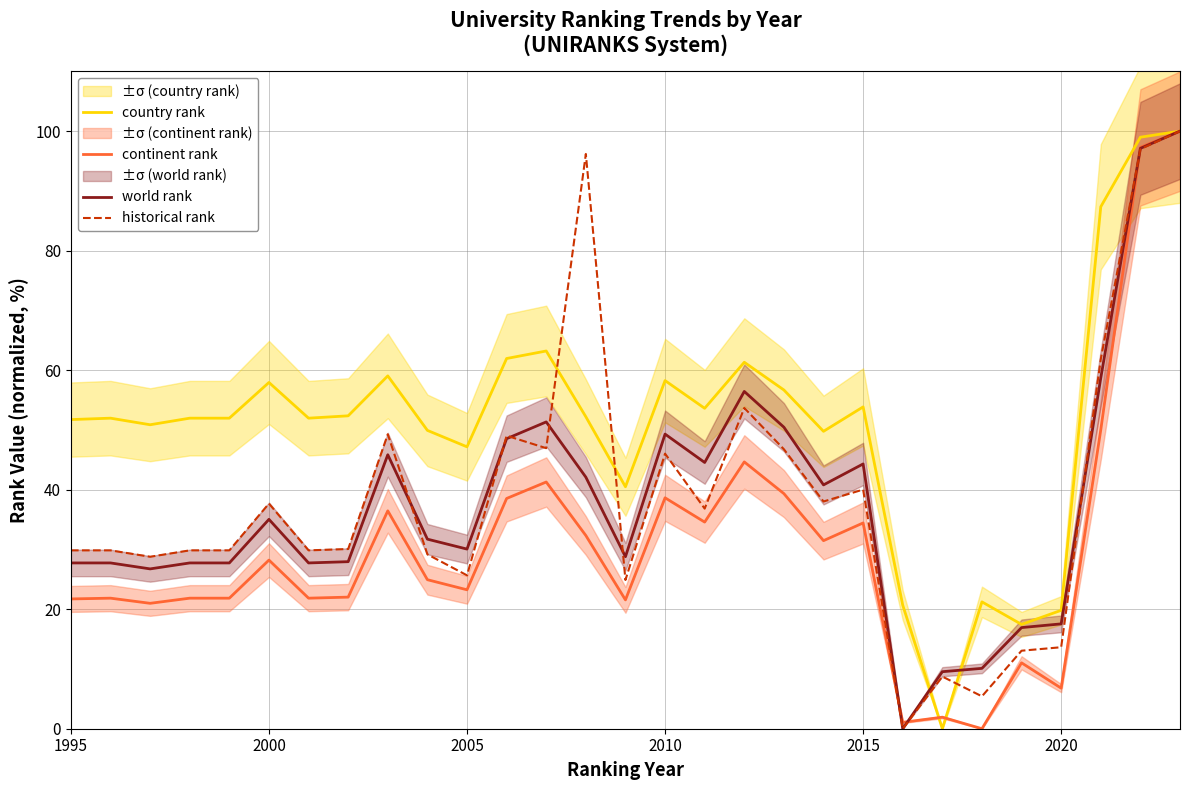

Is it true that country rank equals 25.8 at 2020?

False